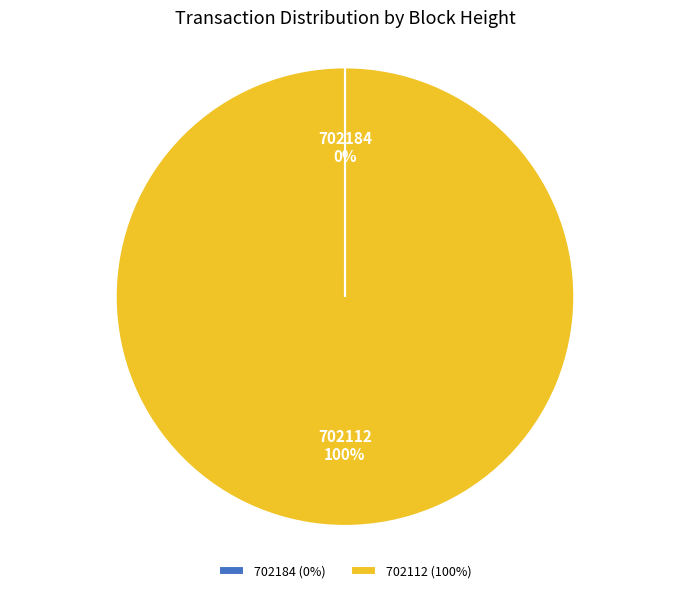

Does any single category account for the majority?

Yes